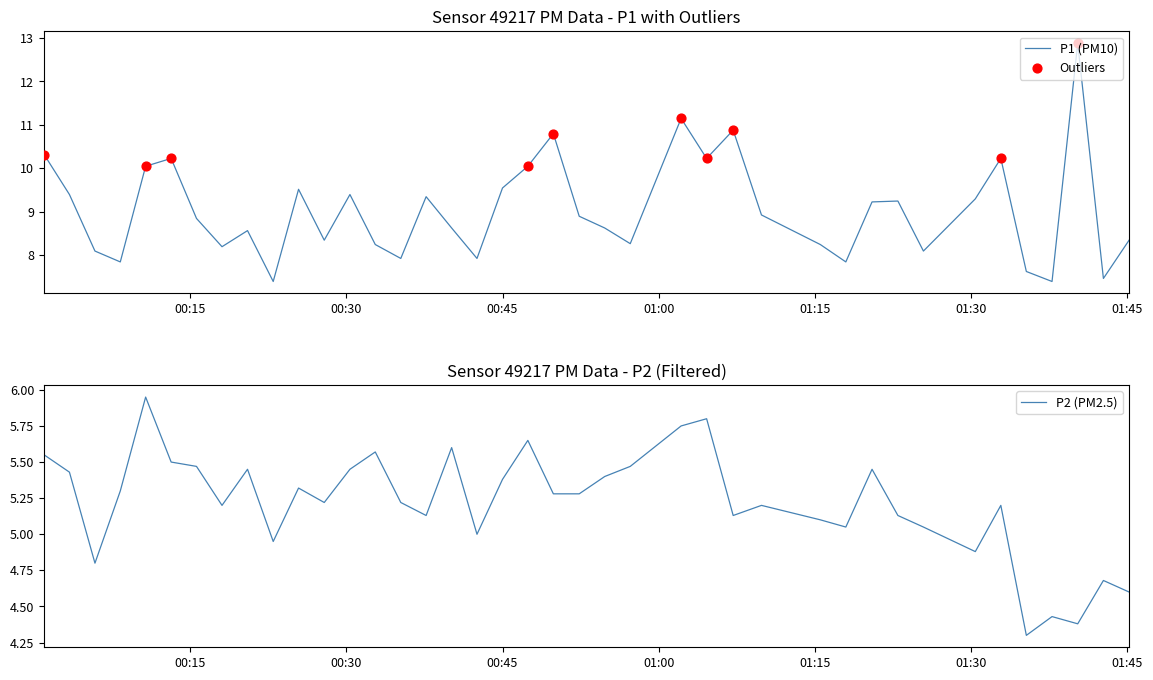

What is the minimum value for P1 (PM10)?

7.4